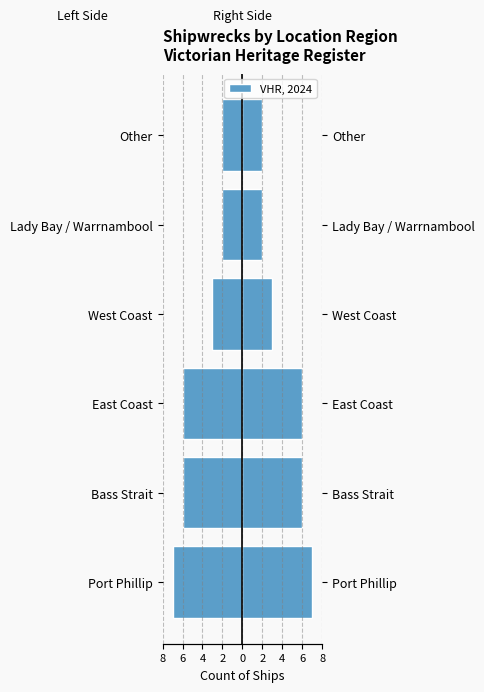

Which has a higher value, West Coast or Bass Strait?

West Coast